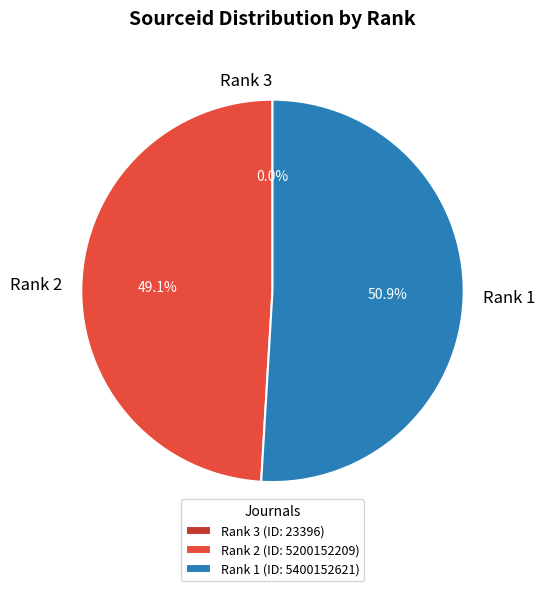

Is there a majority slice in this chart?

Yes